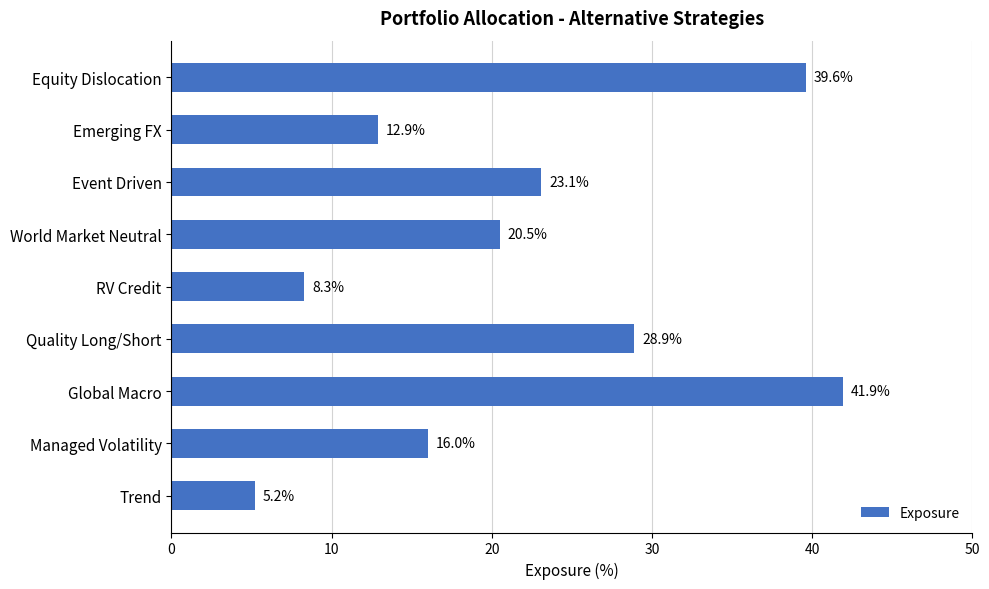

What value does the data have at Managed Volatility?

16.0